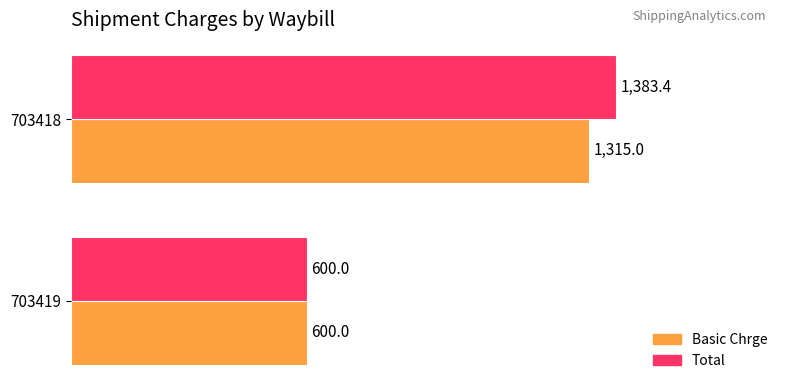

Which category has the lowest value in the Basic Chrge series?

703419